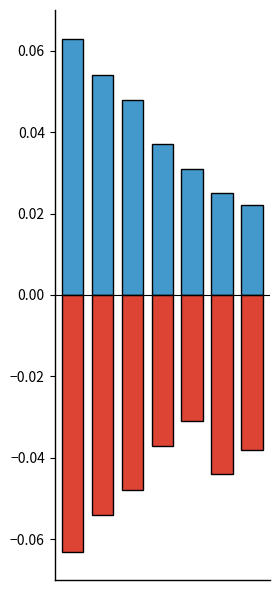

Where is Negative nearest to the value 0?

4